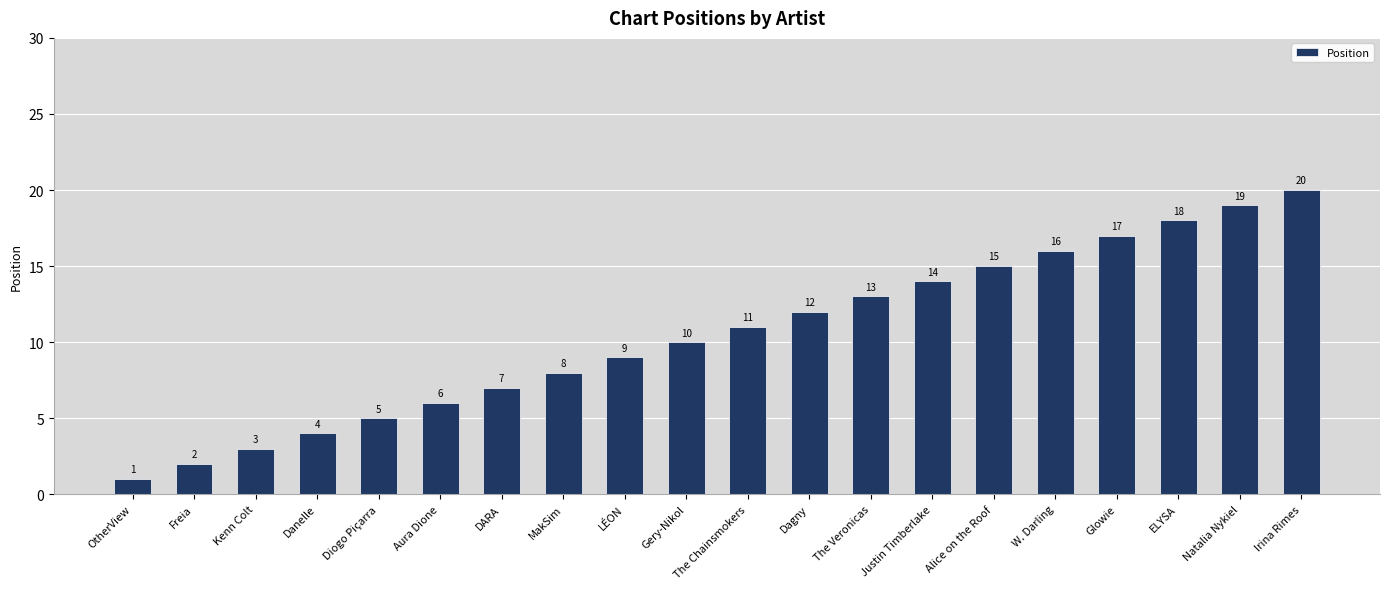

What value does the data have at W. Darling?

16